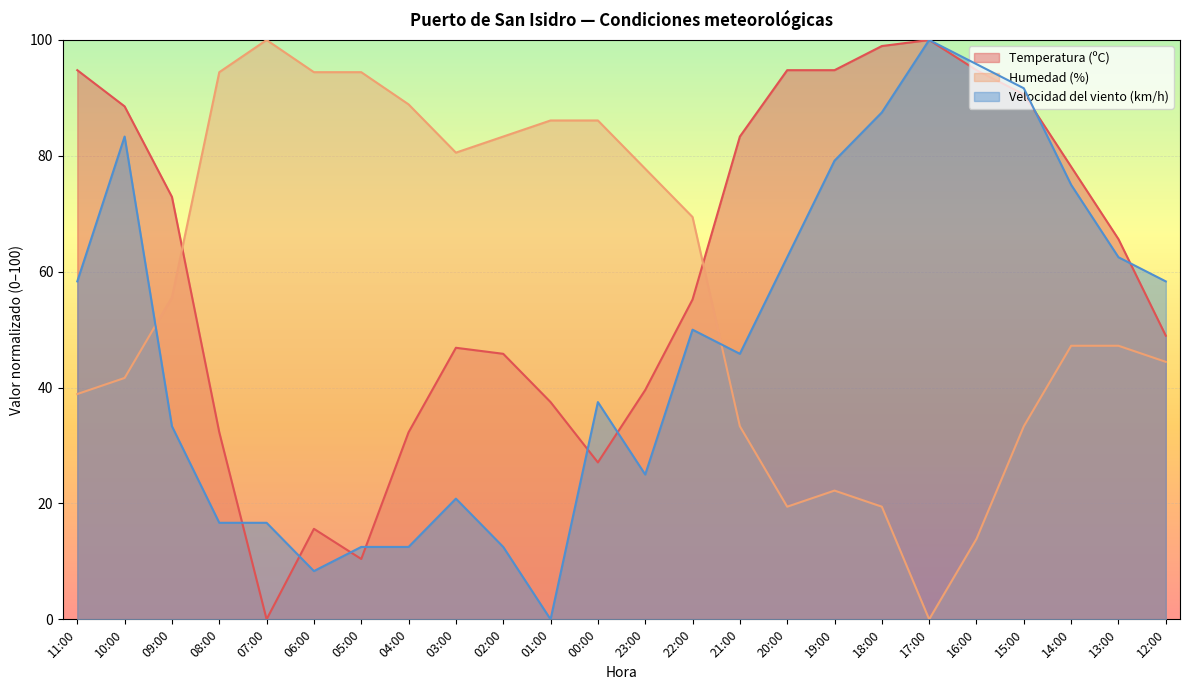

Where is the first local maximum for Temperatura (ºC)?

06:00